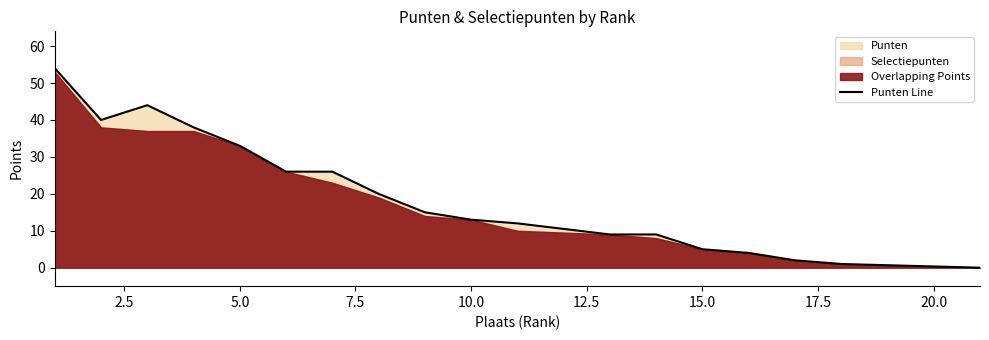

True or false: Punten Line has a value of 33 at 5.0.

True